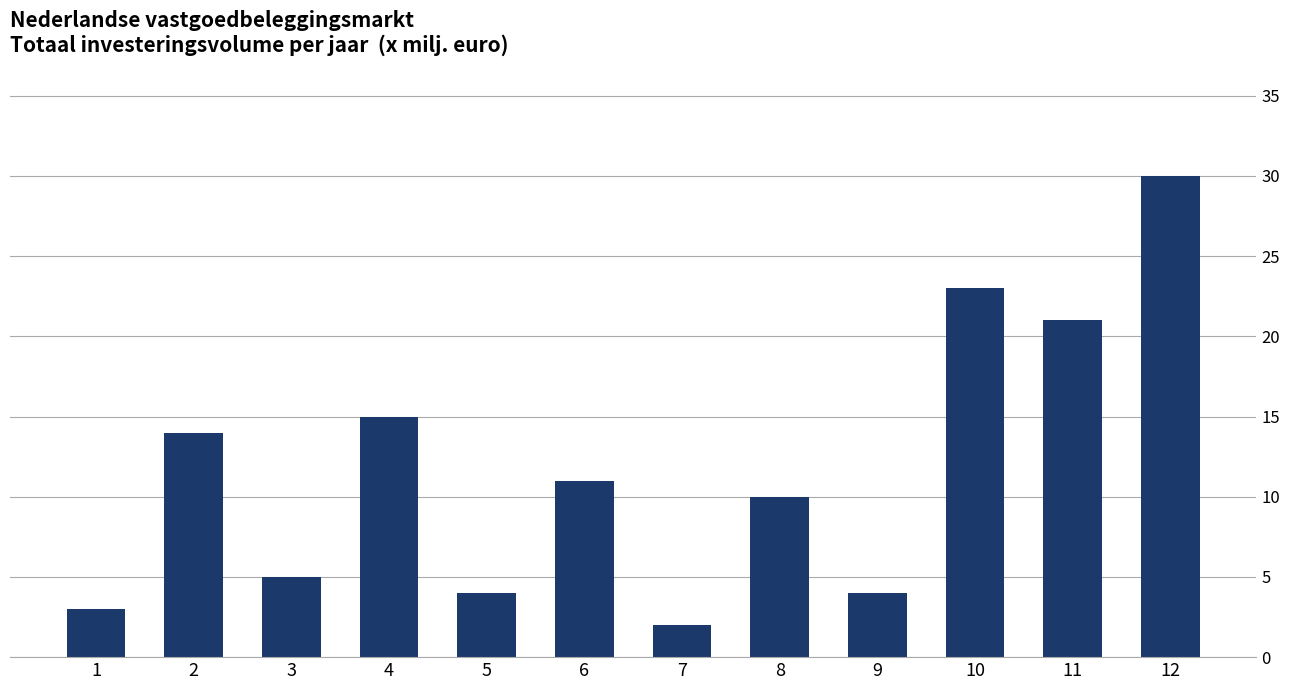

Where is the data nearest to the value 16?

4